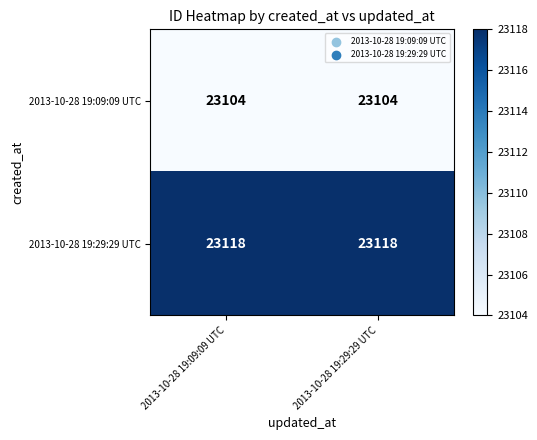

What is the sum of the 2013-10-28 19:29:29 UTC values at 2013-10-28 19:09:09 UTC and 2013-10-28 19:29:29 UTC?

46236